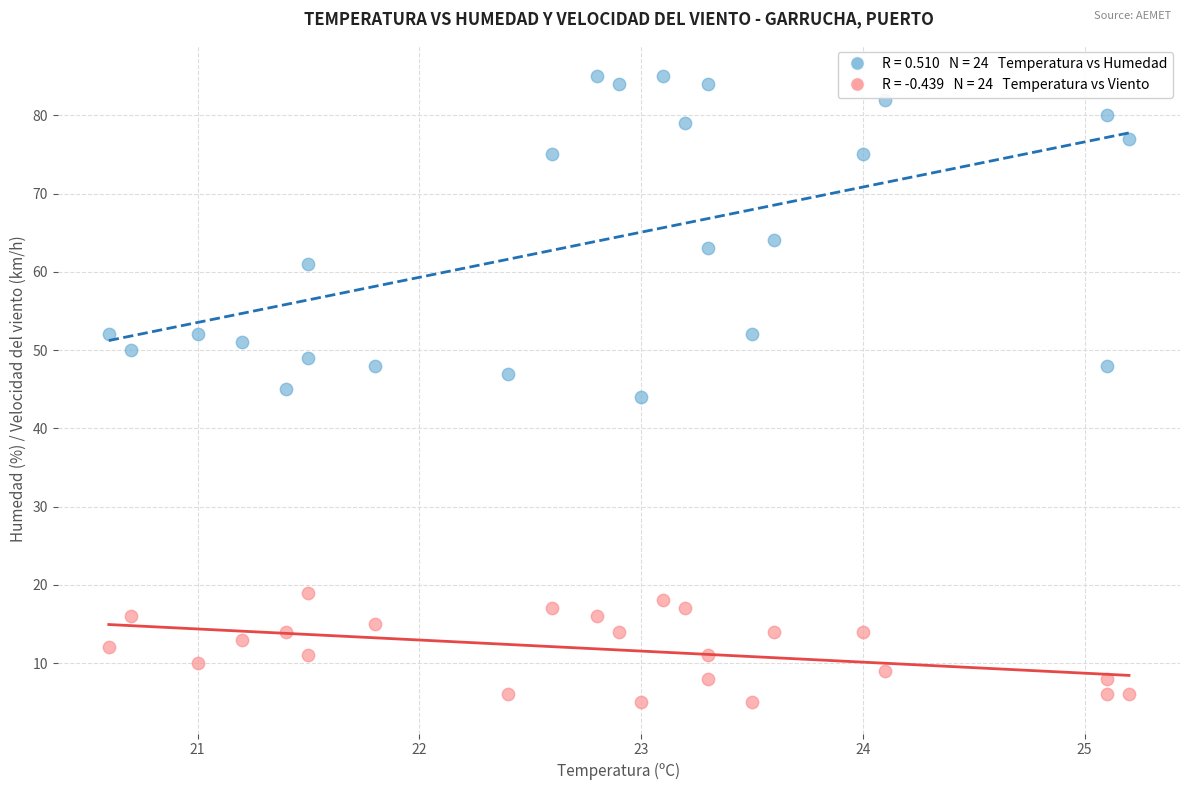

How many data points are displayed?

48